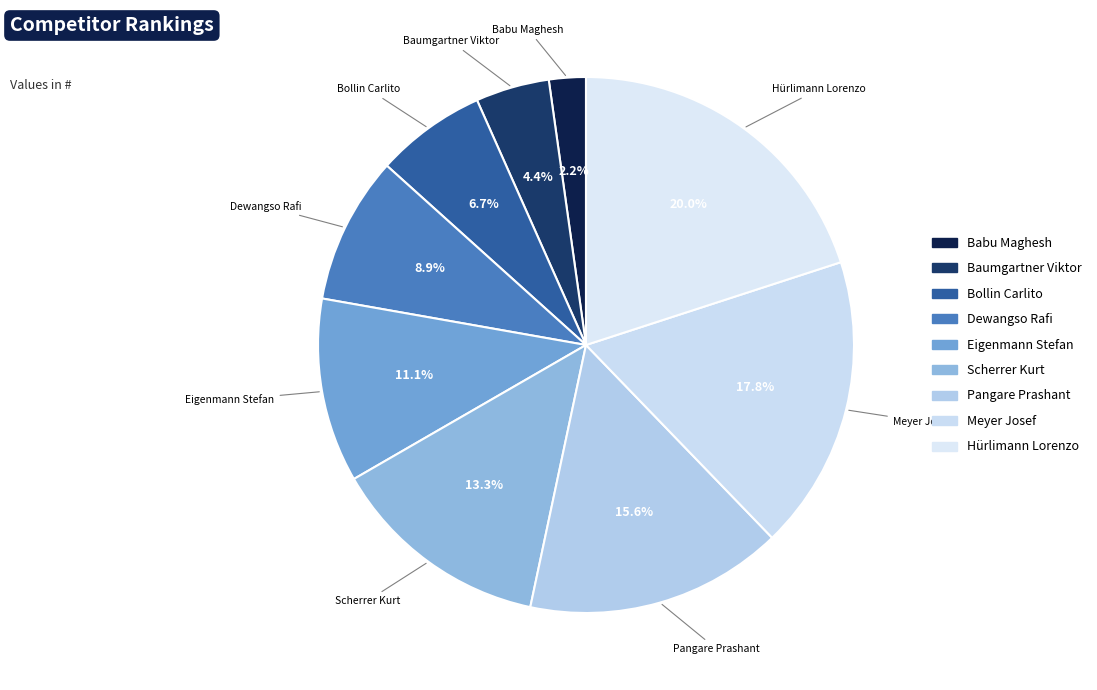

Is it true that Scherrer Kurt is 13% of the pie?

True